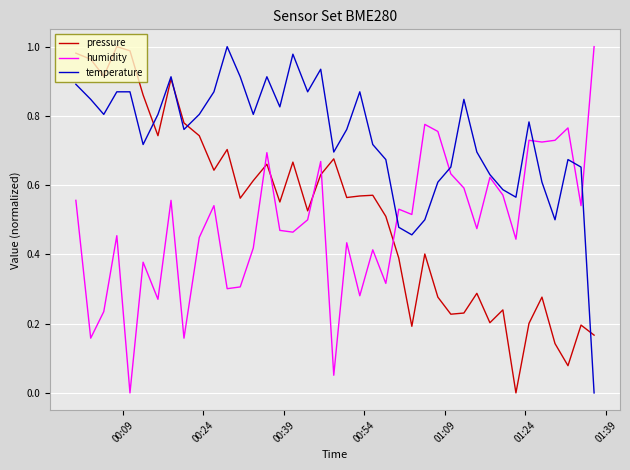

Which series has the largest total across all categories?

temperature